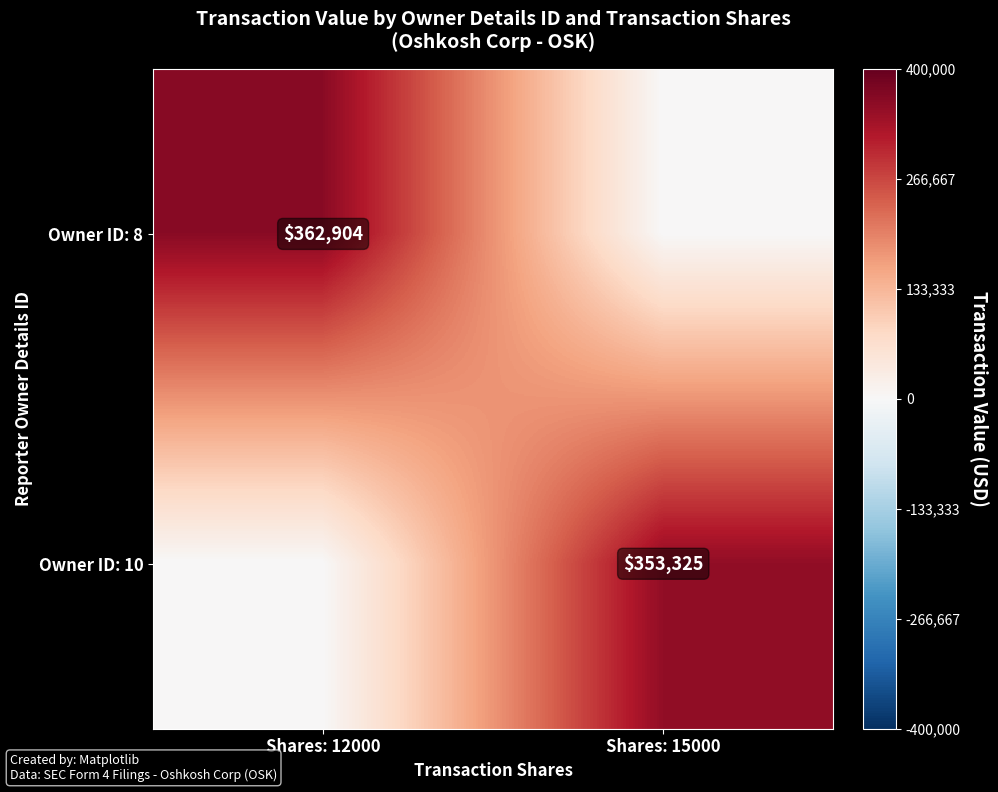

Is it true that Owner ID: 10 equals 353325 at Shares: 15000?

True